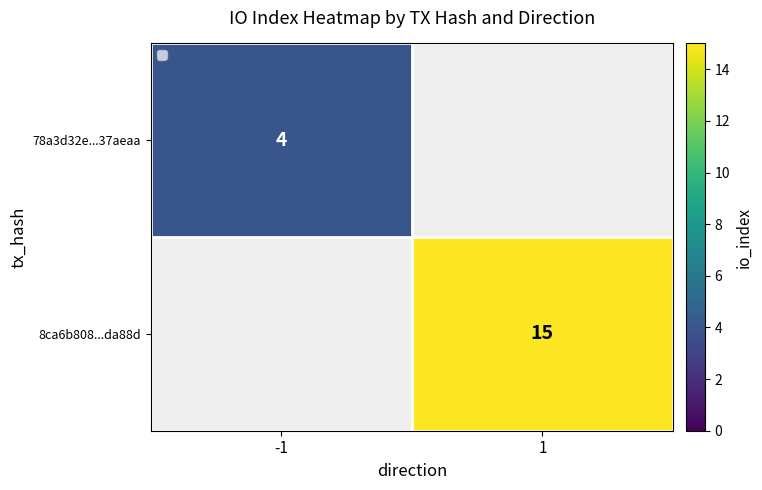

The value of 78a3d32e...37aeaa at -1 is 6. True or false?

False